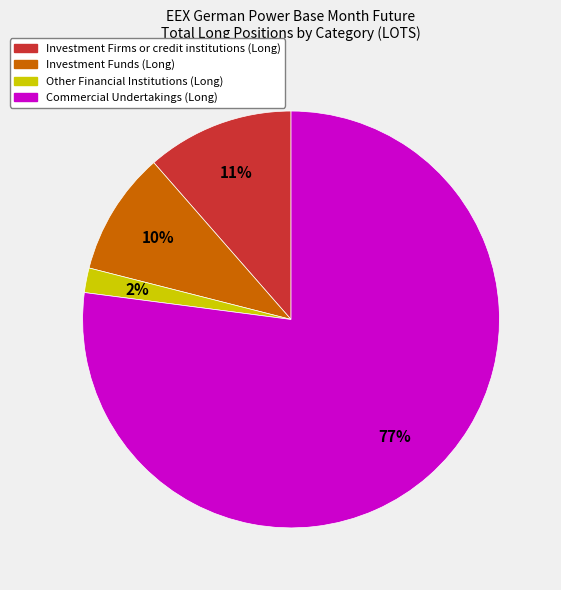

The Investment Firms or credit institutions (Long) slice represents 18% of the pie. True or false?

False